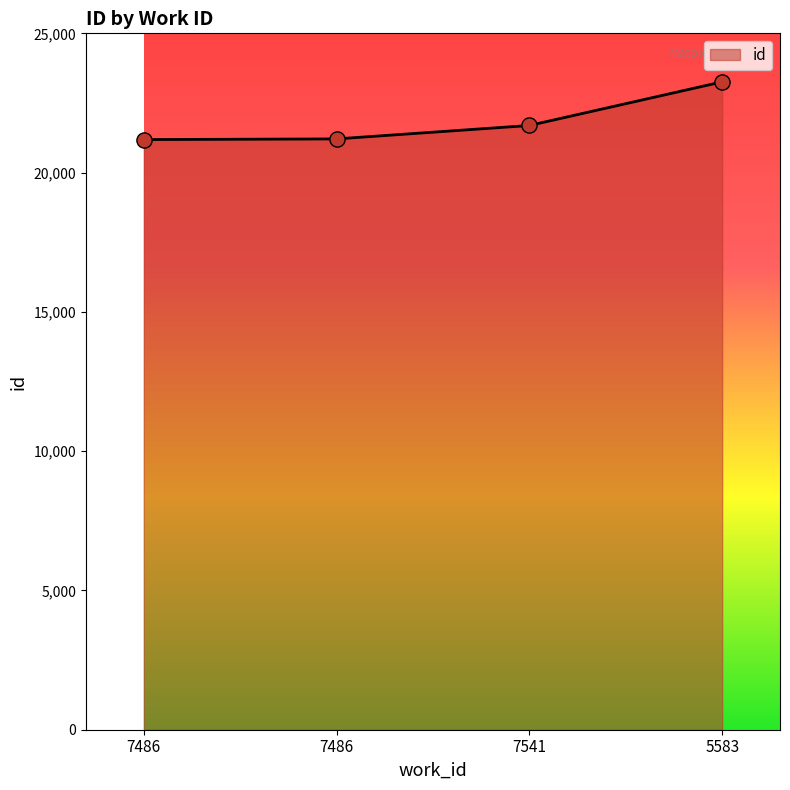

What is the change in value from 7486 to 5583?

+2072